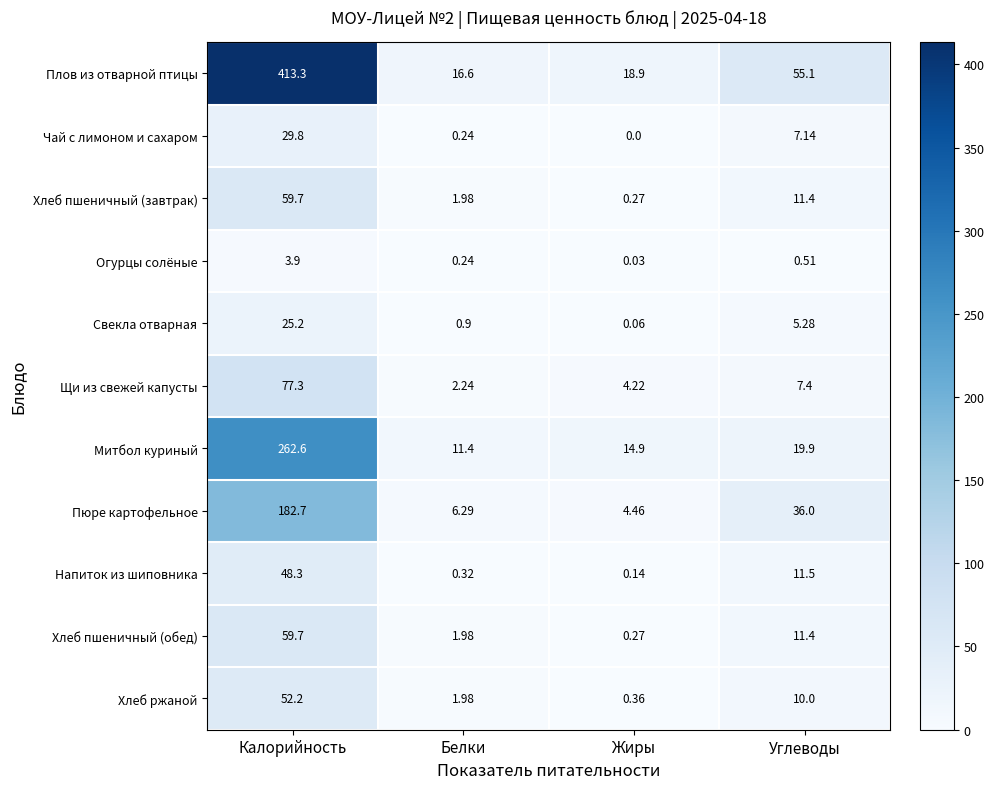

Which series has the largest range (max minus min)?

Плов из отварной птицы